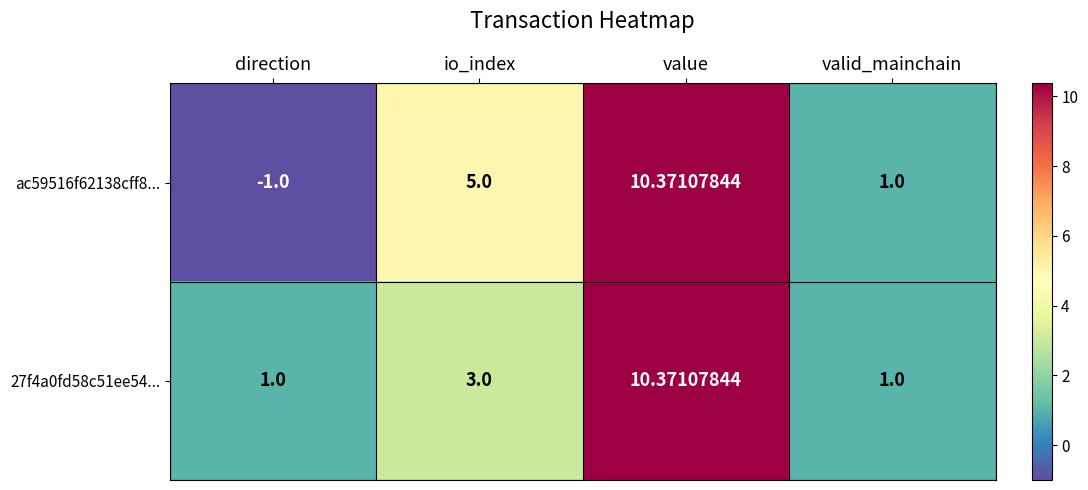

At which category does the chart reach its minimum across all series?

direction